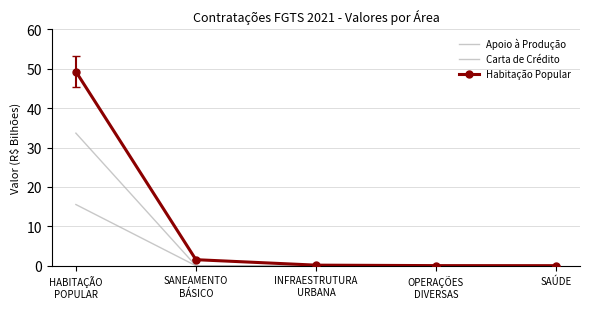

At which label does Apoio à Produção reach its peak?

HABITAÇÃO
POPULAR